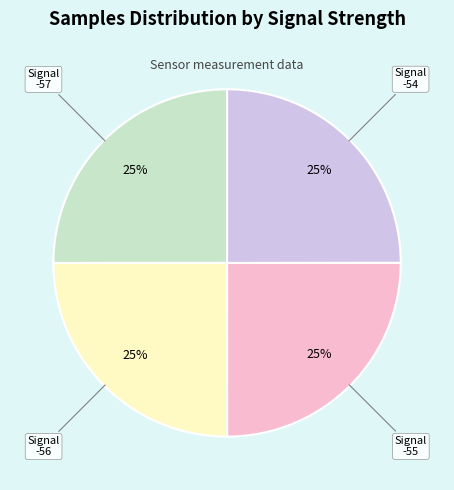

How many segments does this pie chart have?

4